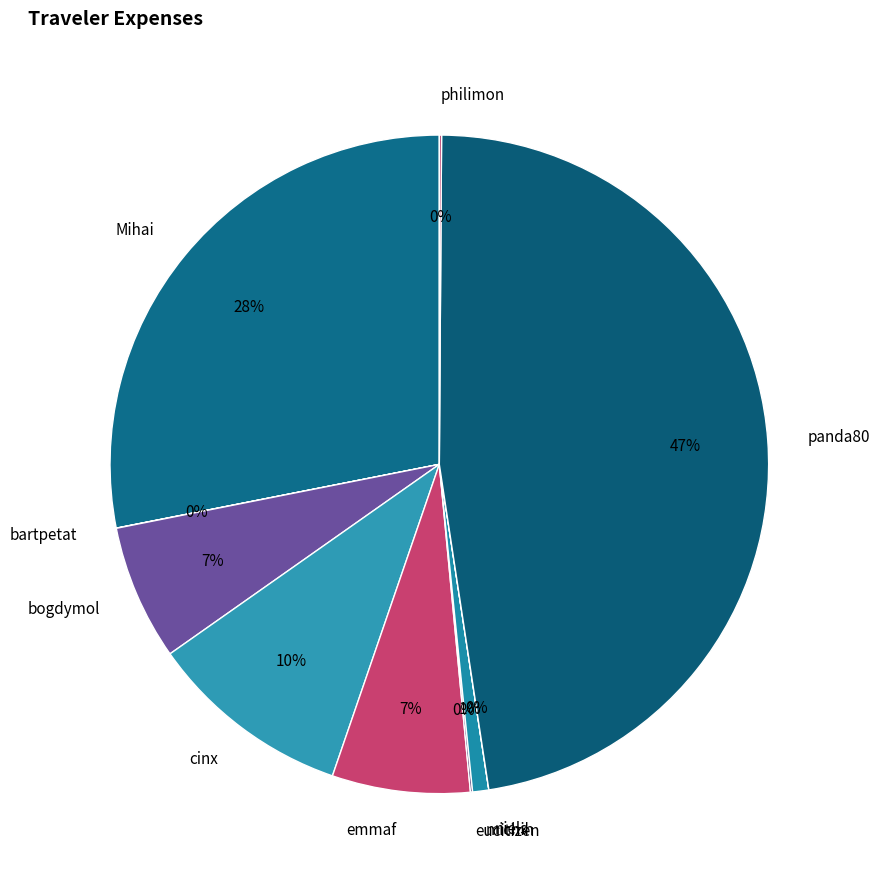

Is cinx the majority of the pie?

No